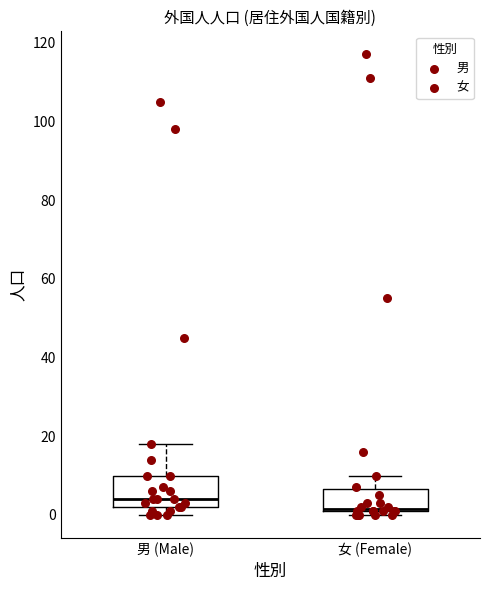

Where is the upper edge of the box for 女 (Female) on the y-axis? The values are not printed on the chart, so give them approximately, as read against the axis.

6